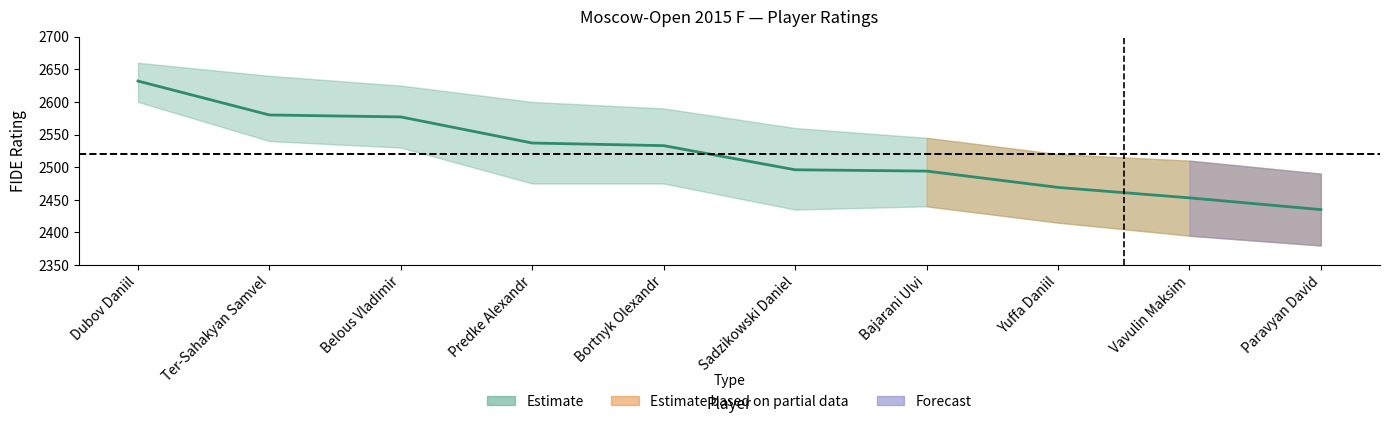

What is the ratio of the value at Predke Alexandr to the value at Dubov Daniil?

1.0